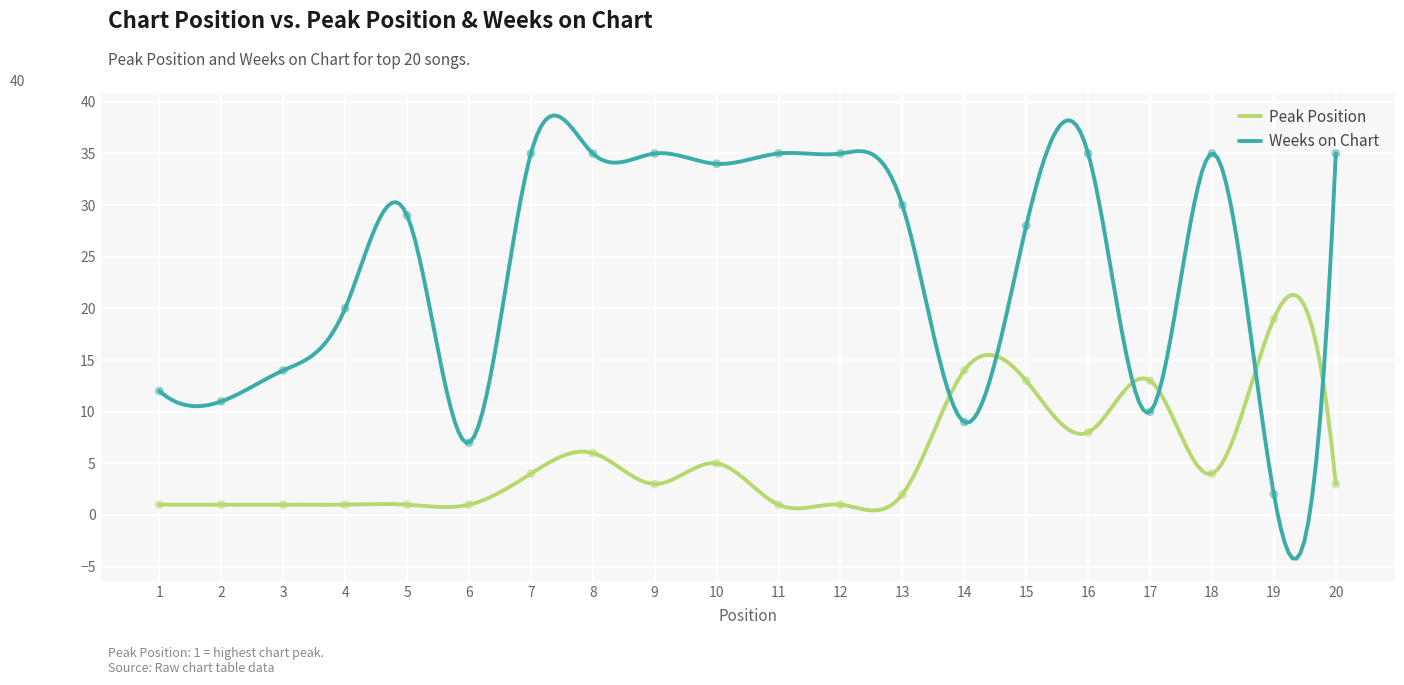

At how many categories does at least one series exceed 13?

16